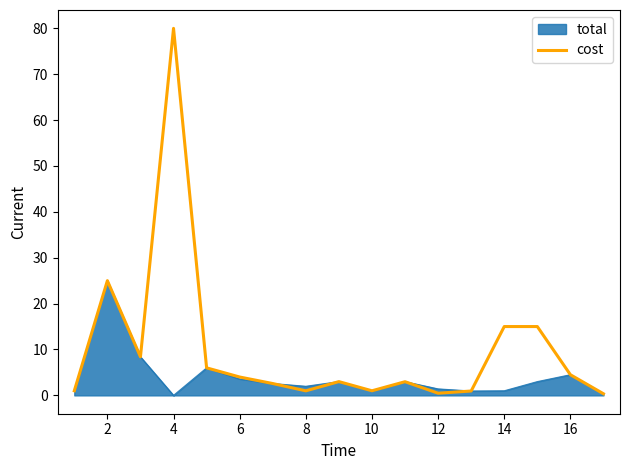

Which series has the largest range (max minus min)?

cost